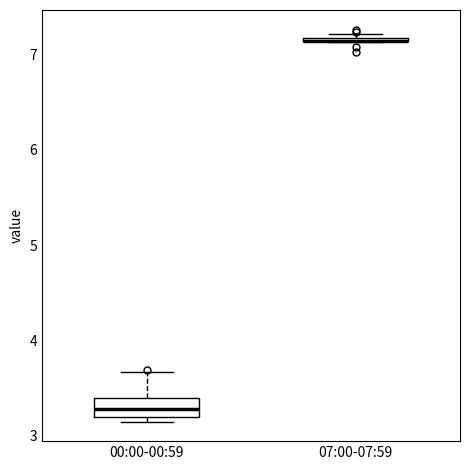

Where is the lower edge of the box for 07:00-07:59 on the y-axis? The values are not printed on the chart, so give them approximately, as read against the axis.

7.1